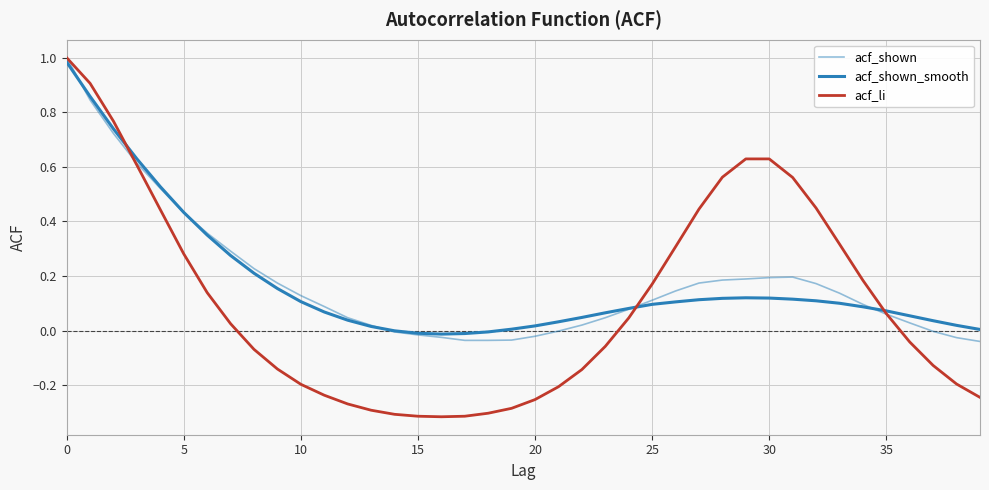

Does the chart have visible grid lines?

Yes